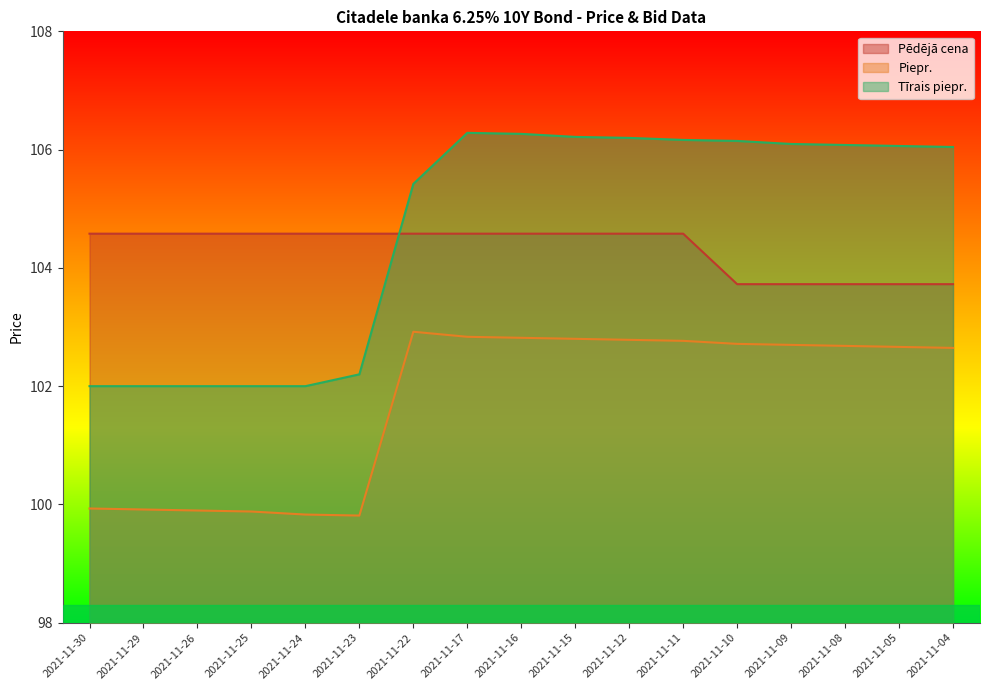

True or false: Piepr. and Tīrais piepr. cross at least once.

False